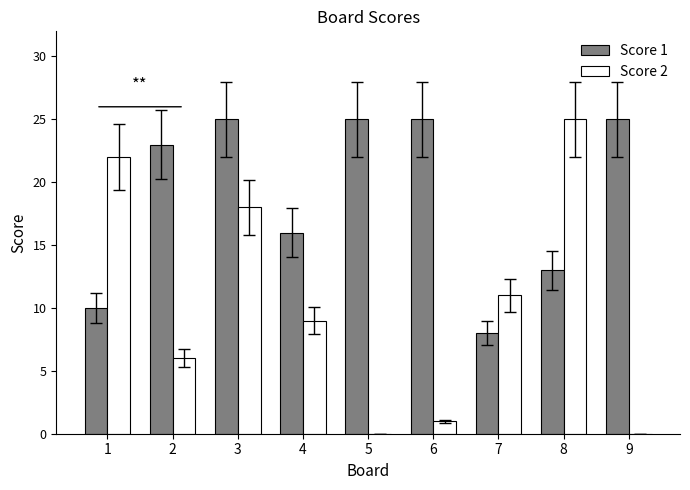

Does the chart contain stacked bars?

No